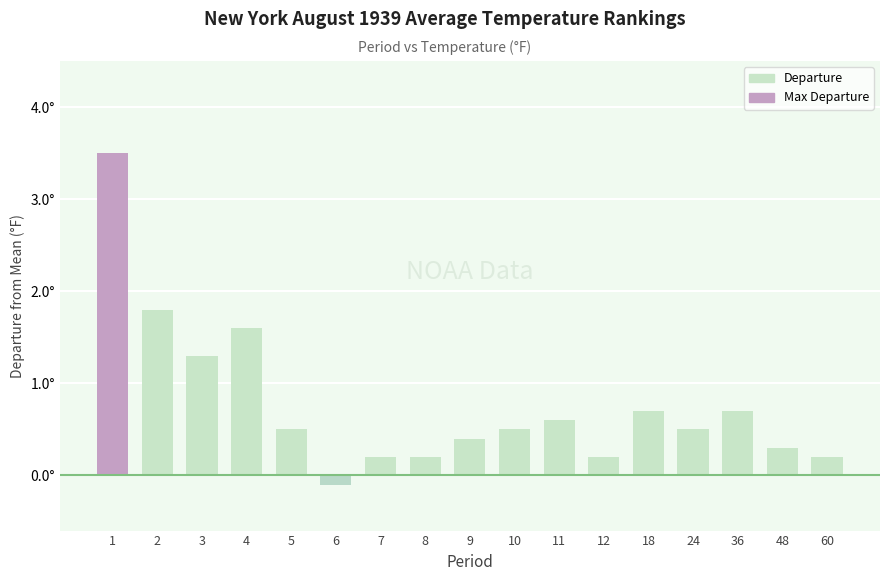

What is the value of the 8th bar from the left?

0.2